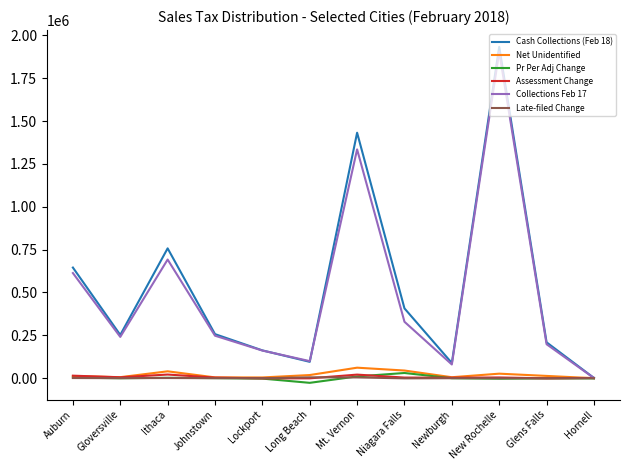

Is it true that Cash Collections (Feb 18) equals 395521.1 at Ithaca?

False